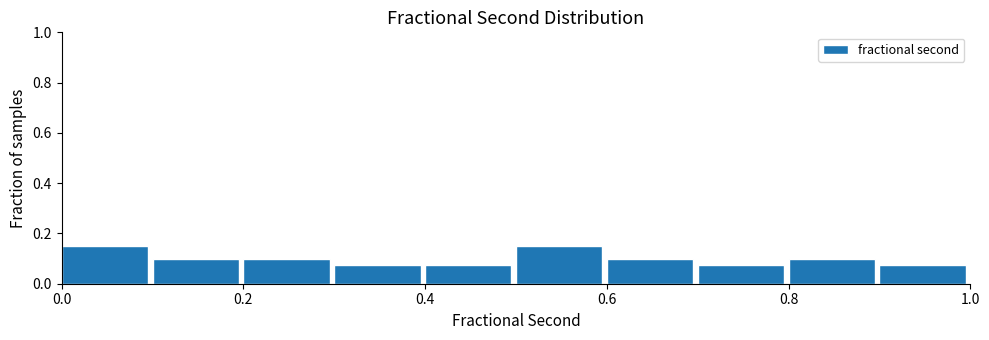

Reading left to right, transcribe this chart: for each bar, give the range it covers on the x-axis and its height. The values are not printed on the chart, so give them approximately, as read against the axis.

0.0 to 0.1: 0.16
0.1 to 0.2: 0.10
0.2 to 0.3: 0.10
0.3 to 0.4: 0.08
0.4 to 0.5: 0.08
0.5 to 0.6: 0.16
0.6 to 0.7: 0.10
0.7 to 0.8: 0.08
0.8 to 0.9: 0.10
0.9 to 1.0: 0.08